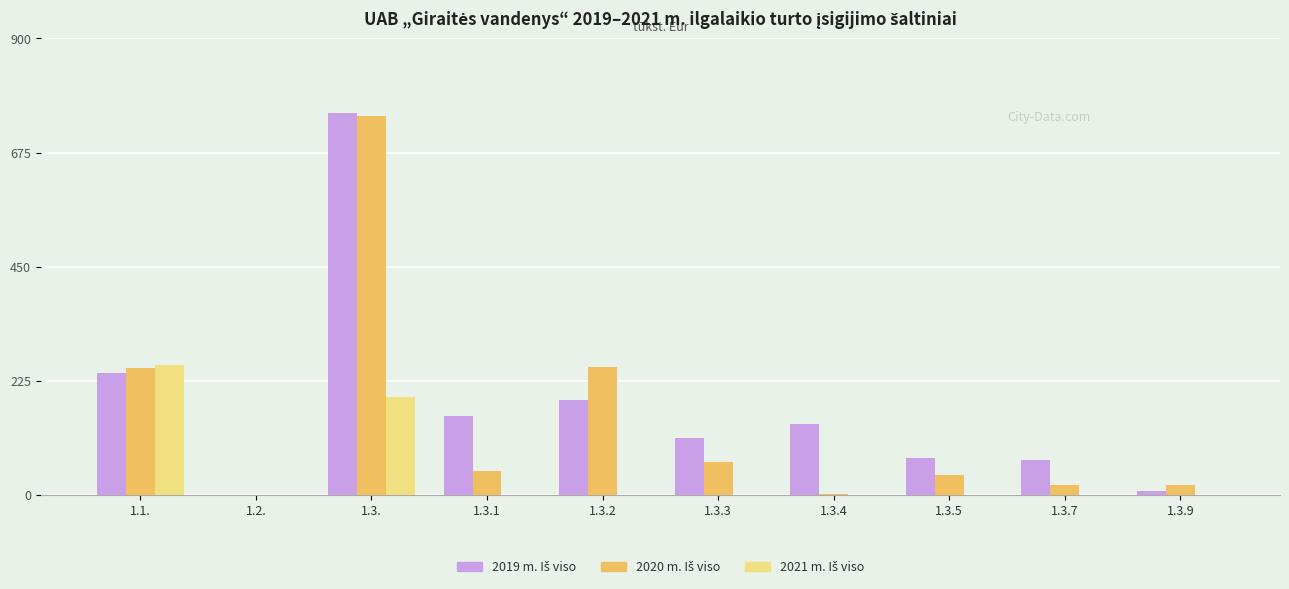

Does the chart contain stacked bars?

No